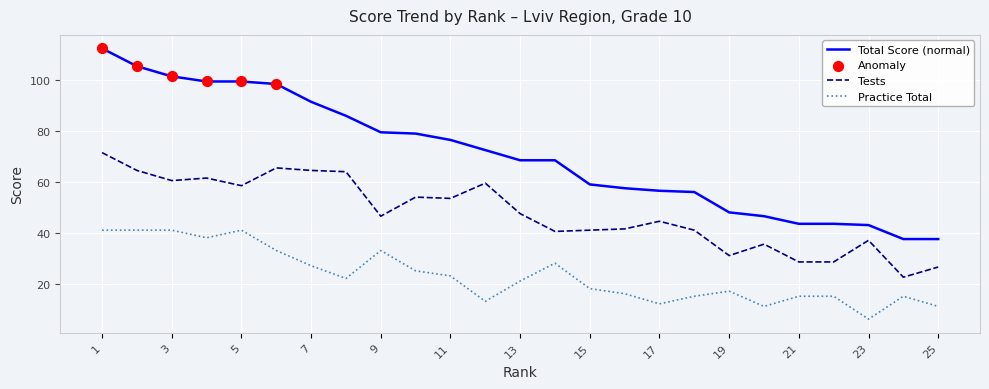

List the series in order of their overall mean, highest first.

Total Score (normal), Tests, Practice Total